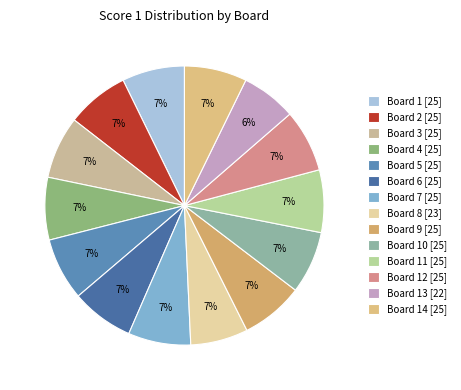

Count the number of slices in the pie.

14